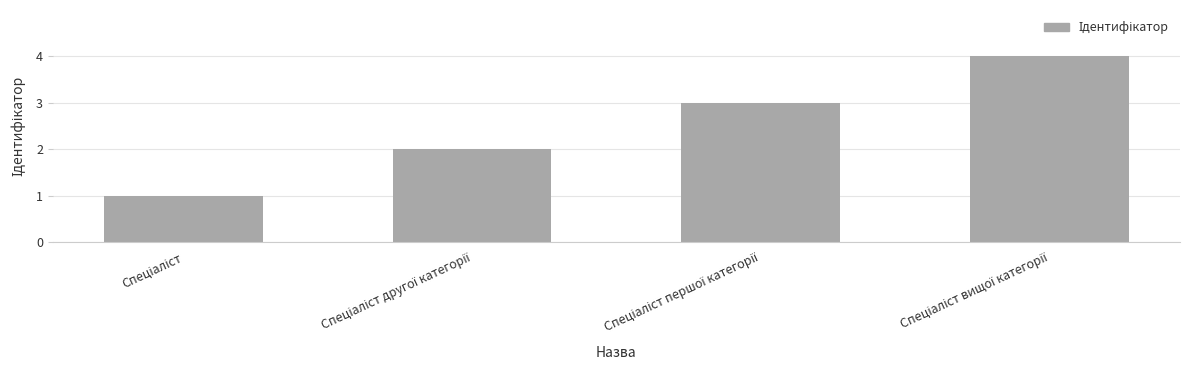

What is the sum of all values?

10